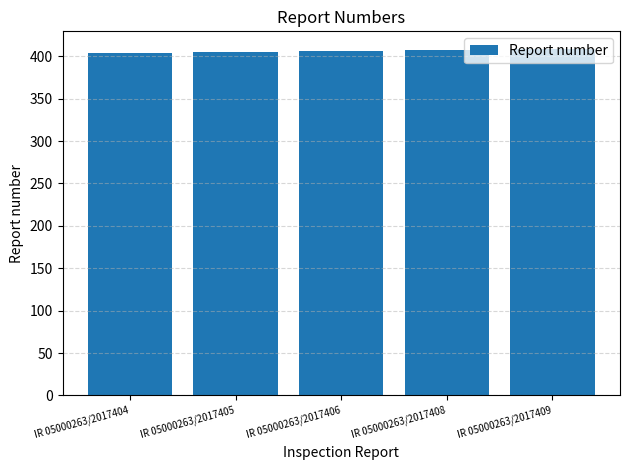

What is the sum of the values at IR 05000263/2017406 and IR 05000263/2017404?

810